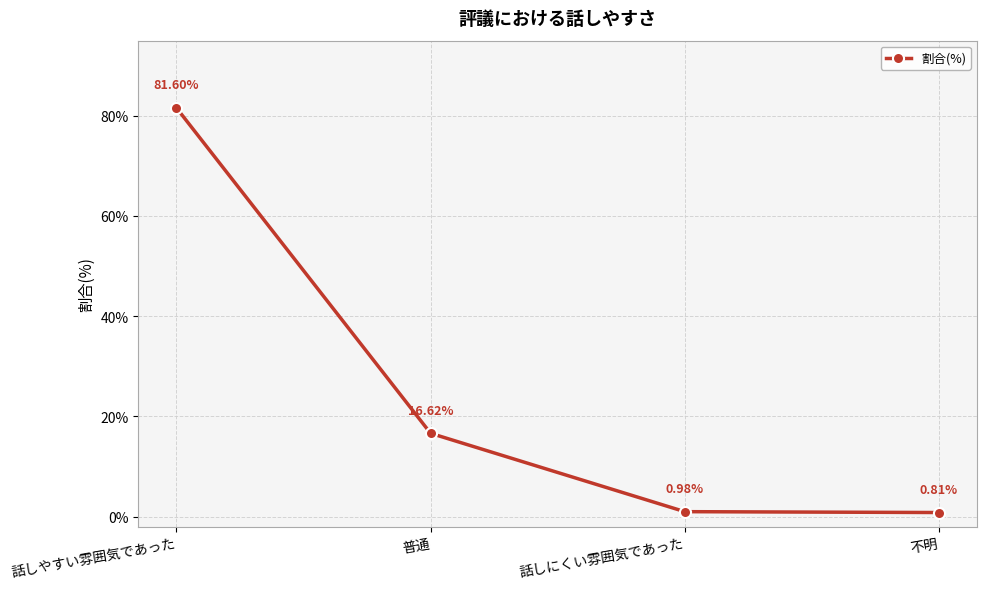

What is the label of the 2nd point from the left?

普通